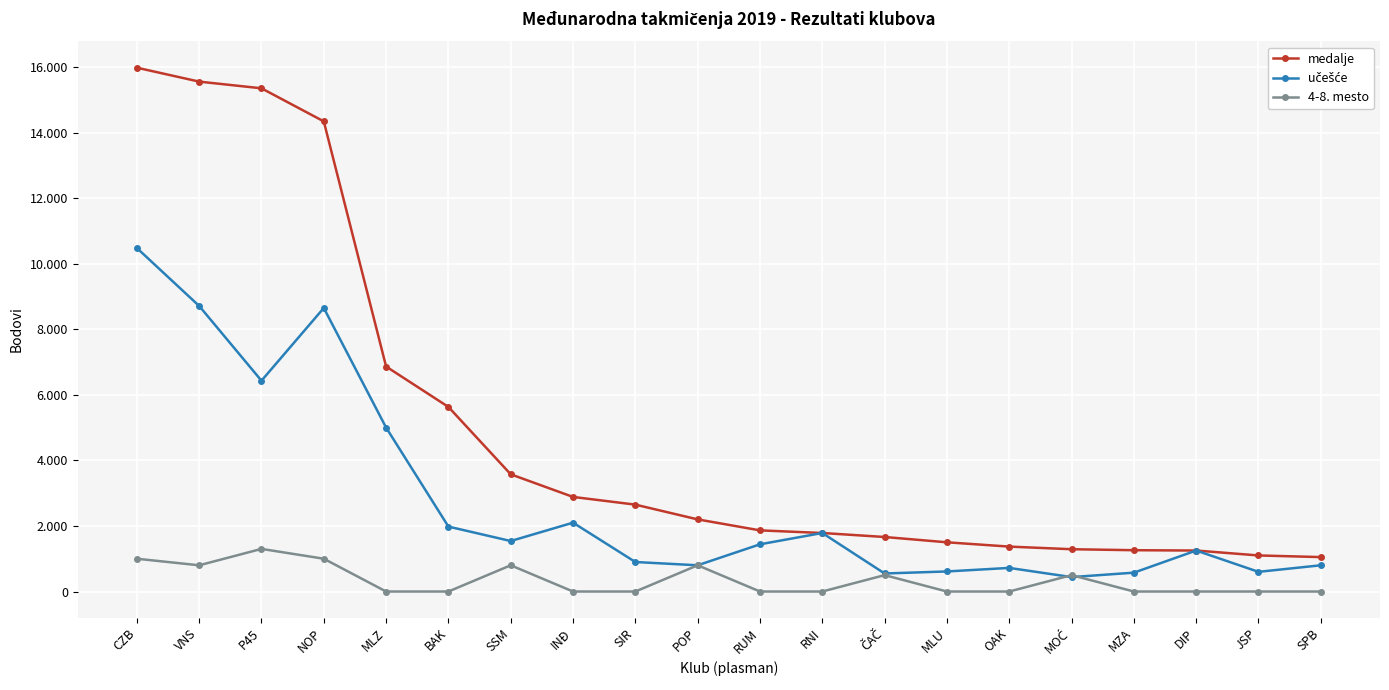

Is this an area chart (filled region under the line)?

No